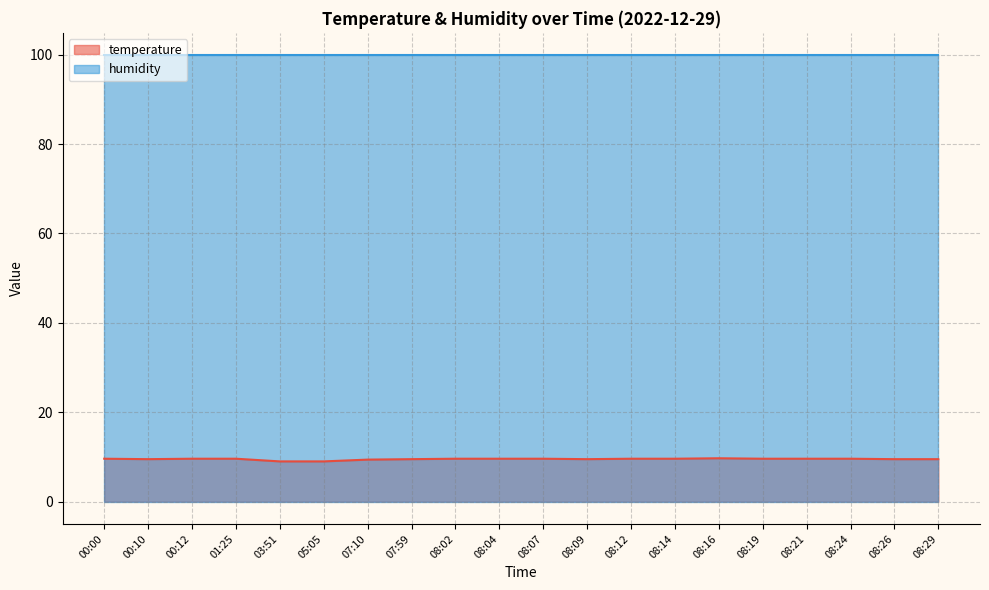

List the labels in order of value, largest first.

08:16, 00:00, 00:12, 01:25, 08:02, 08:04, 08:07, 08:12, 08:14, 08:19, 08:21, 08:24, 00:10, 07:59, 08:09, 08:26, 08:29, 07:10, 03:51, 05:05